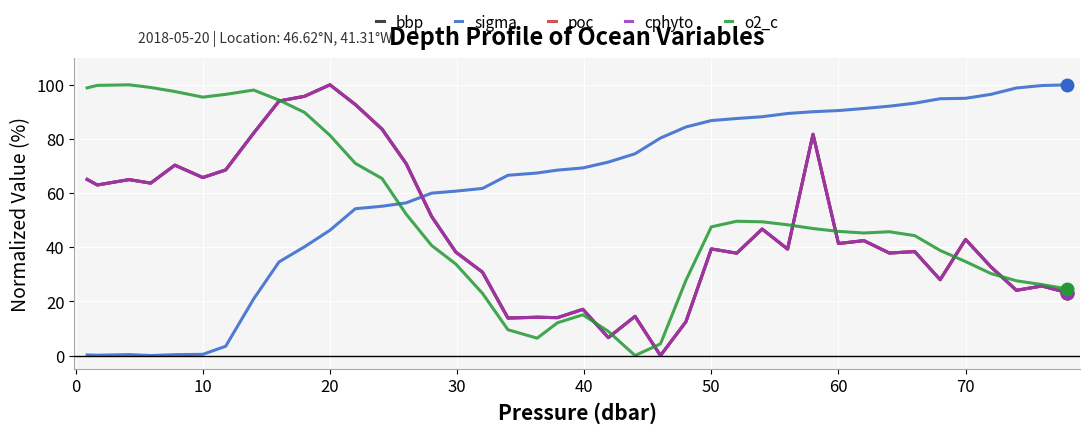

Which series ends up on top after the final intersection of bbp and o2_c?

o2_c